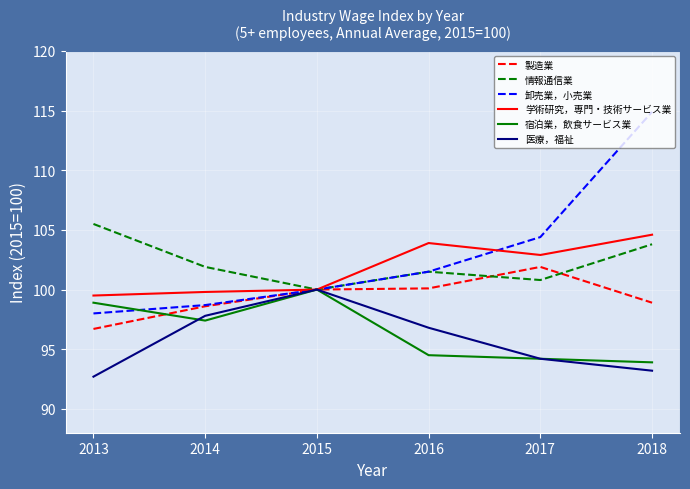

Count the number of categories in the chart.

6